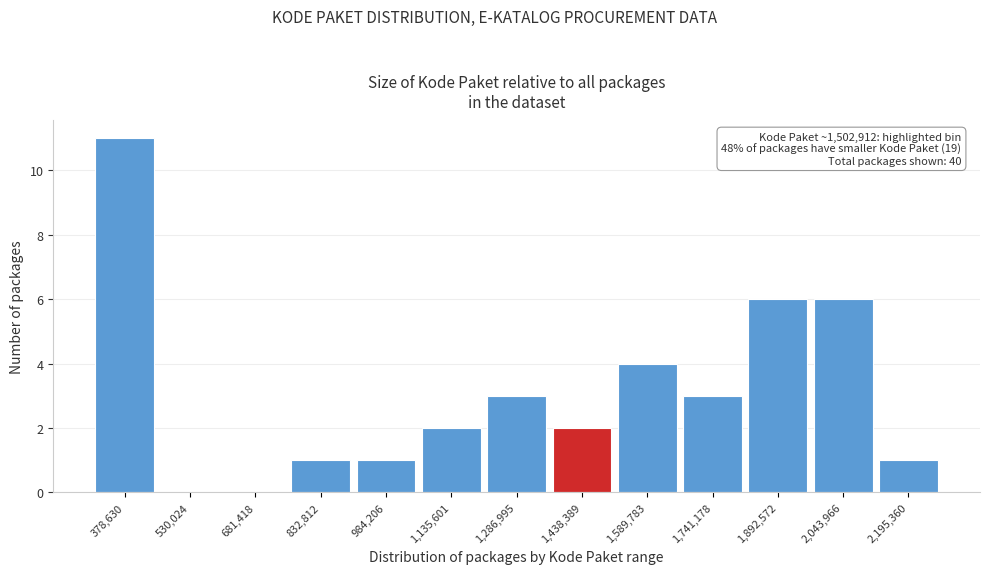

Reading left to right, what are all the values shown in this chart?

378,630=11	530,024=0	681,418=0	832,812=1	984,206=1	1,135,601=2	1,286,995=3	1,438,389=2	1,589,783=4	1,741,178=3	1,892,572=6	2,043,966=6	2,195,360=1